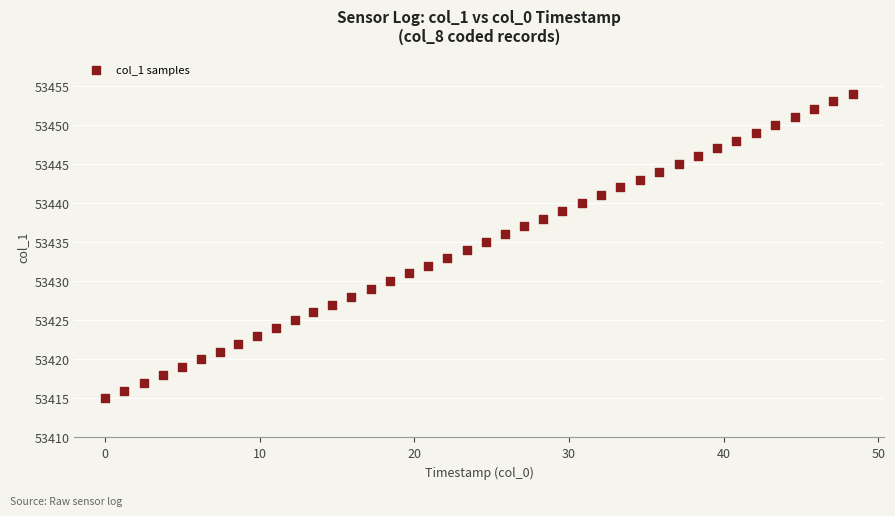

What is the range of Y values (max minus min)?

39